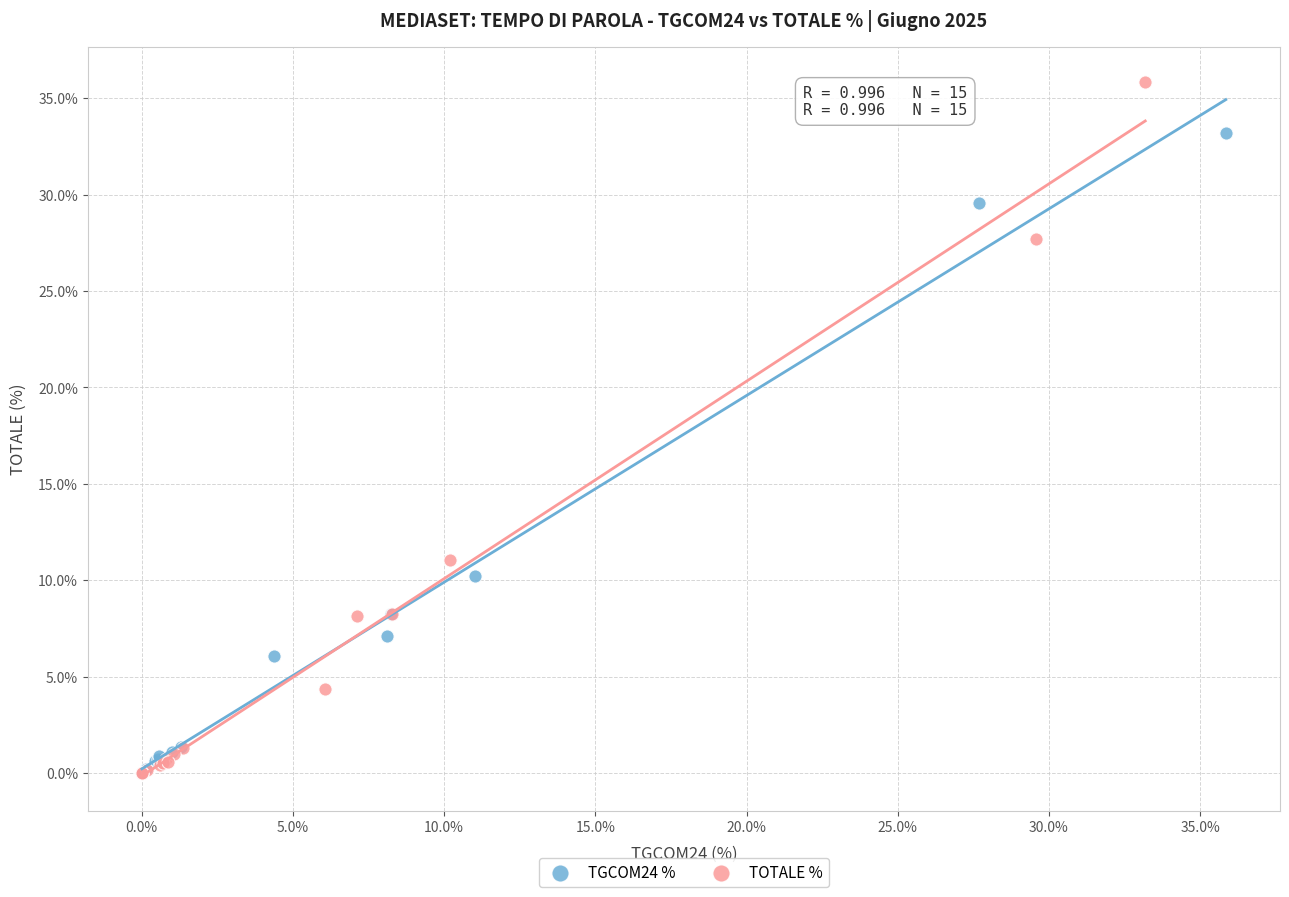

Which series contains the highest Y value?

TOTALE %